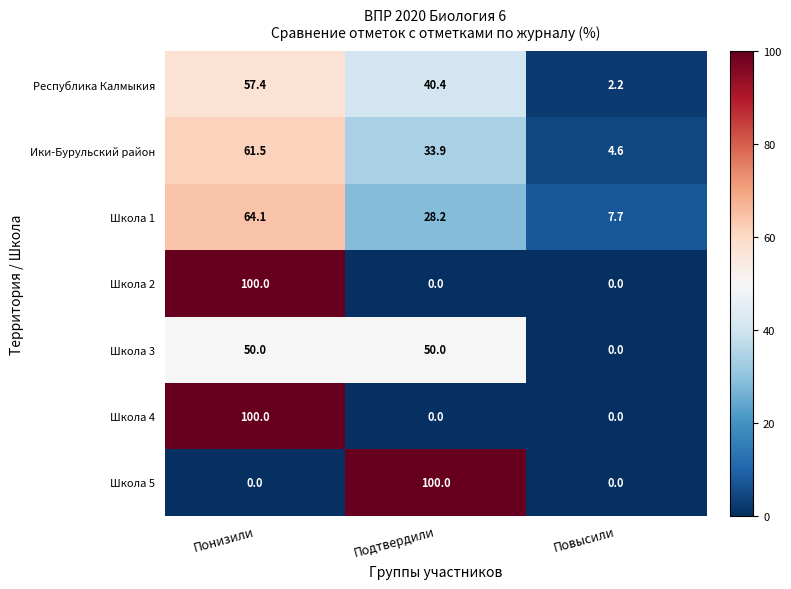

The value of Школа 2 at Подтвердили is 69.1. True or false?

False